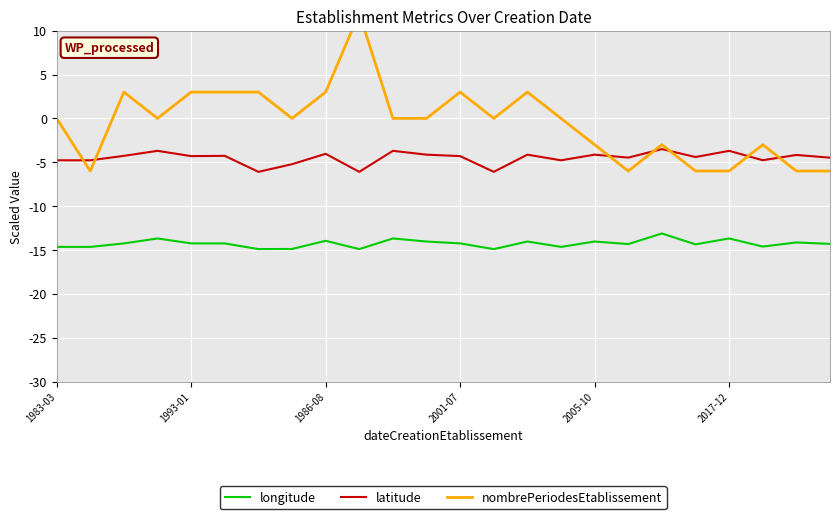

Reading right to left, list all the values displayed in this chart.

longitude: -14.3	-14.1	-14.6	-13.7	-14.4	-13.1	-14.3	-14.0	-14.7	-14.0	-14.9	-14.3	-14.0	-13.7	-14.9	-14.0	-14.9	-14.9	-14.3	-14.3	-13.7	-14.3	-14.7	-14.7
latitude: -4.5	-4.2	-4.8	-3.7	-4.4	-3.5	-4.5	-4.1	-4.8	-4.1	-6.1	-4.3	-4.1	-3.7	-6.1	-4.0	-5.2	-6.1	-4.3	-4.3	-3.7	-4.3	-4.8	-4.8
nombrePeriodesEtablissement: -6.0	-6.0	-3.0	-6.0	-6.0	-3.0	-6.0	-3.0	0.0	3.0	0.0	3.0	0.0	0.0	12.0	3.0	0.0	3.0	3.0	3.0	0.0	3.0	-6.0	0.0